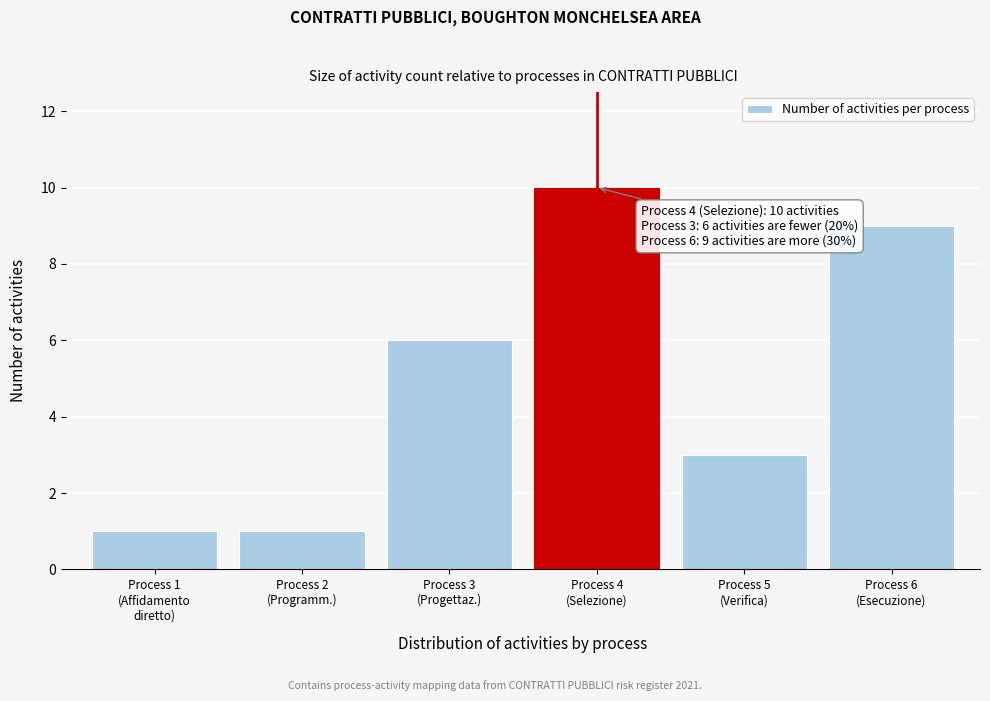

Reading left to right, what are all the values shown in this chart?

1	1	6	10	3	9